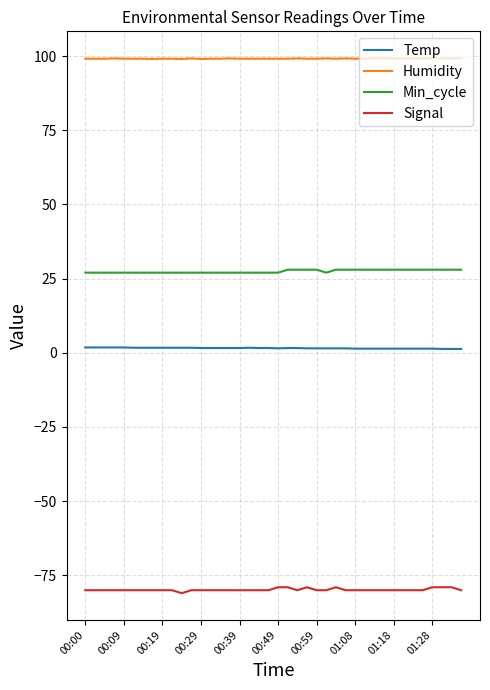

True or false: Min_cycle and Humidity intersect in this chart.

False